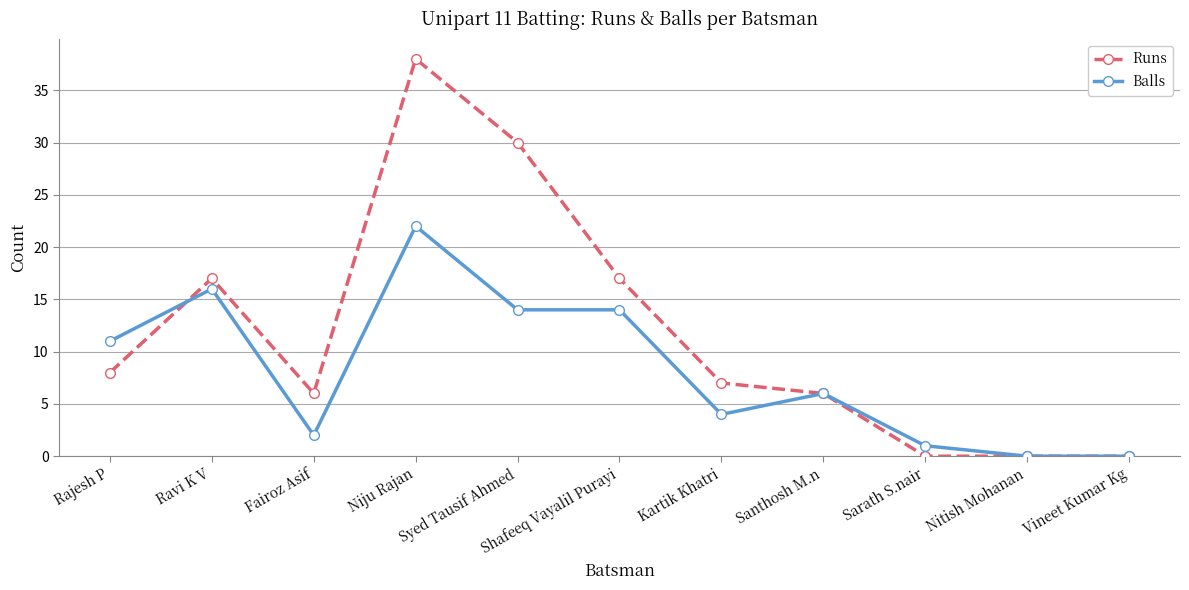

True or false: Balls has more than 1 interior local peaks.

True